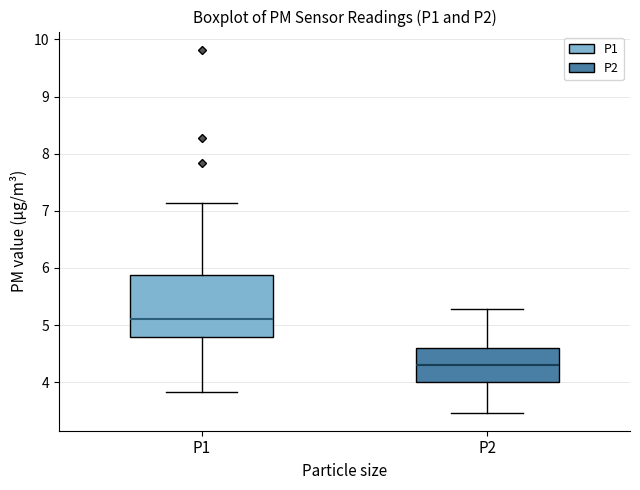

Where does the lower whisker of the box for P2 end on the y-axis? The values are not printed on the chart, so give them approximately, as read against the axis.

3.5